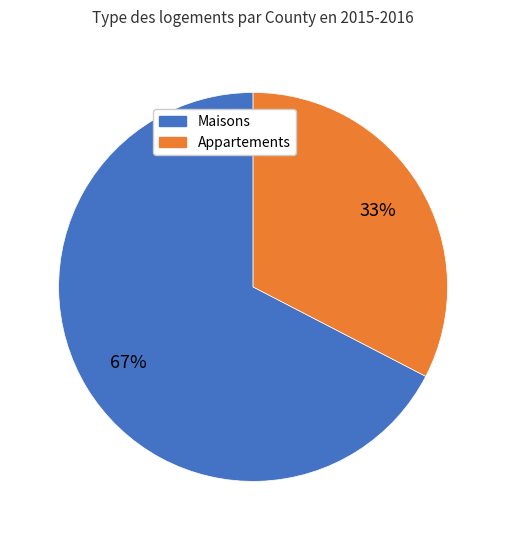

To the nearest percent, what is the average slice percentage?

50%